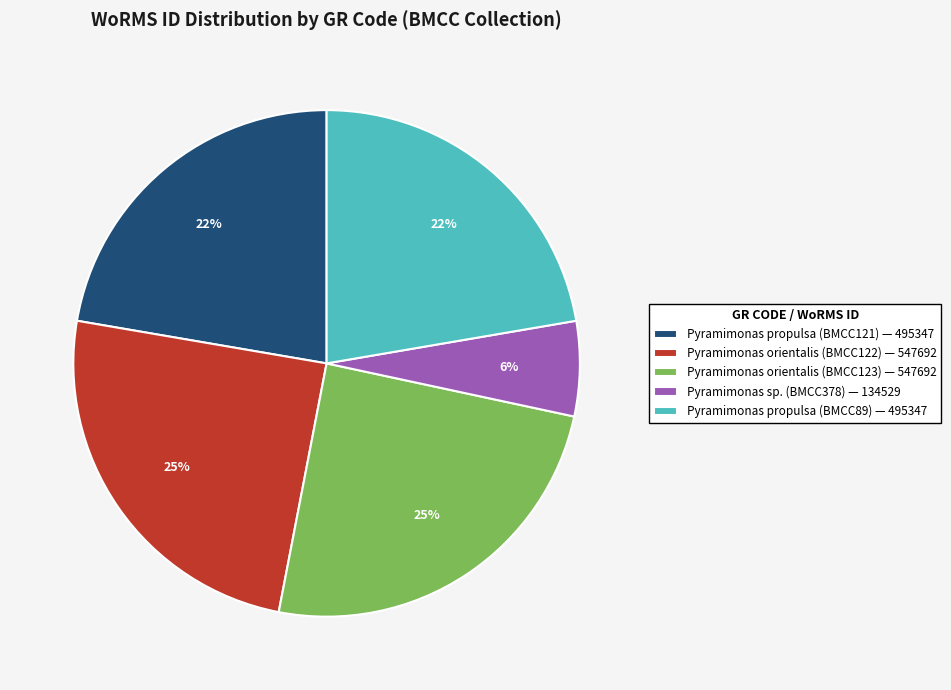

What is the smallest slice in the pie chart?

Pyramimonas sp. (BMCC378) — 134529